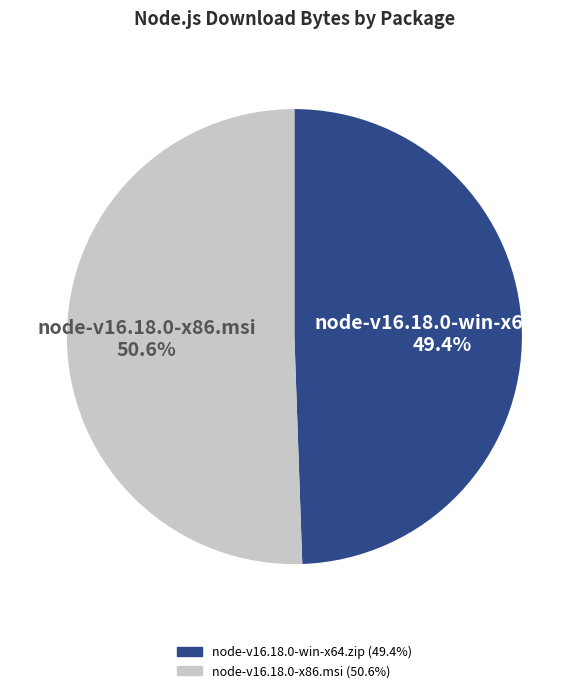

Count the number of slices in the pie.

2